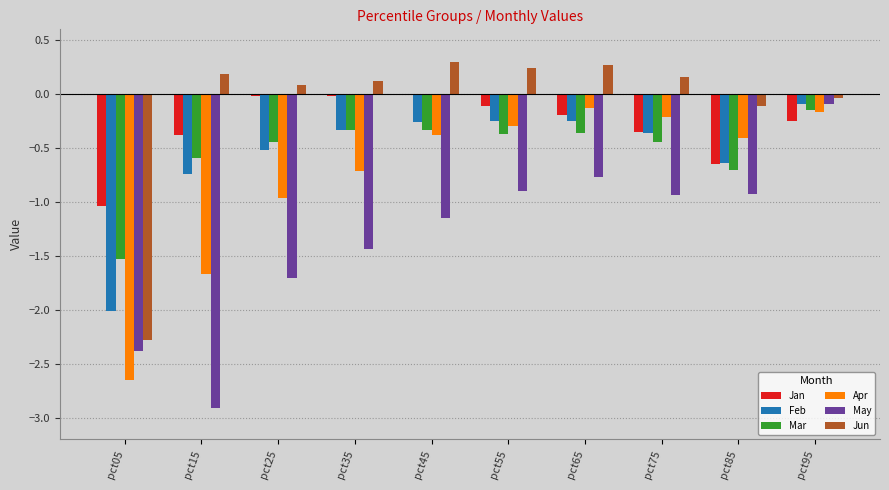

Is the value of Jun at pct75 greater than the value of Jan at pct25?

Yes